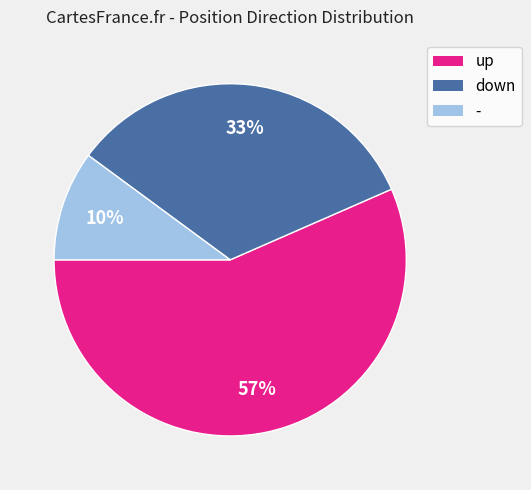

The - slice represents 20% of the pie. True or false?

False